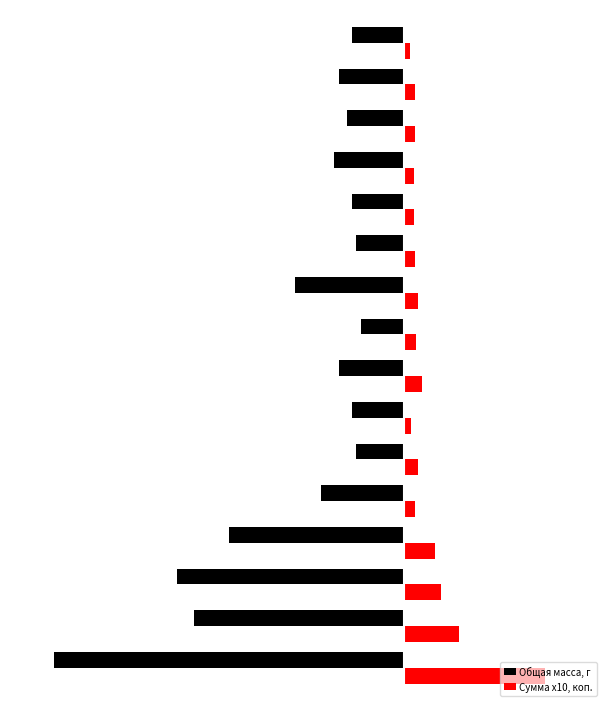

What are all the series names shown in the legend?

Общая масса, г, Сумма x10, коп.